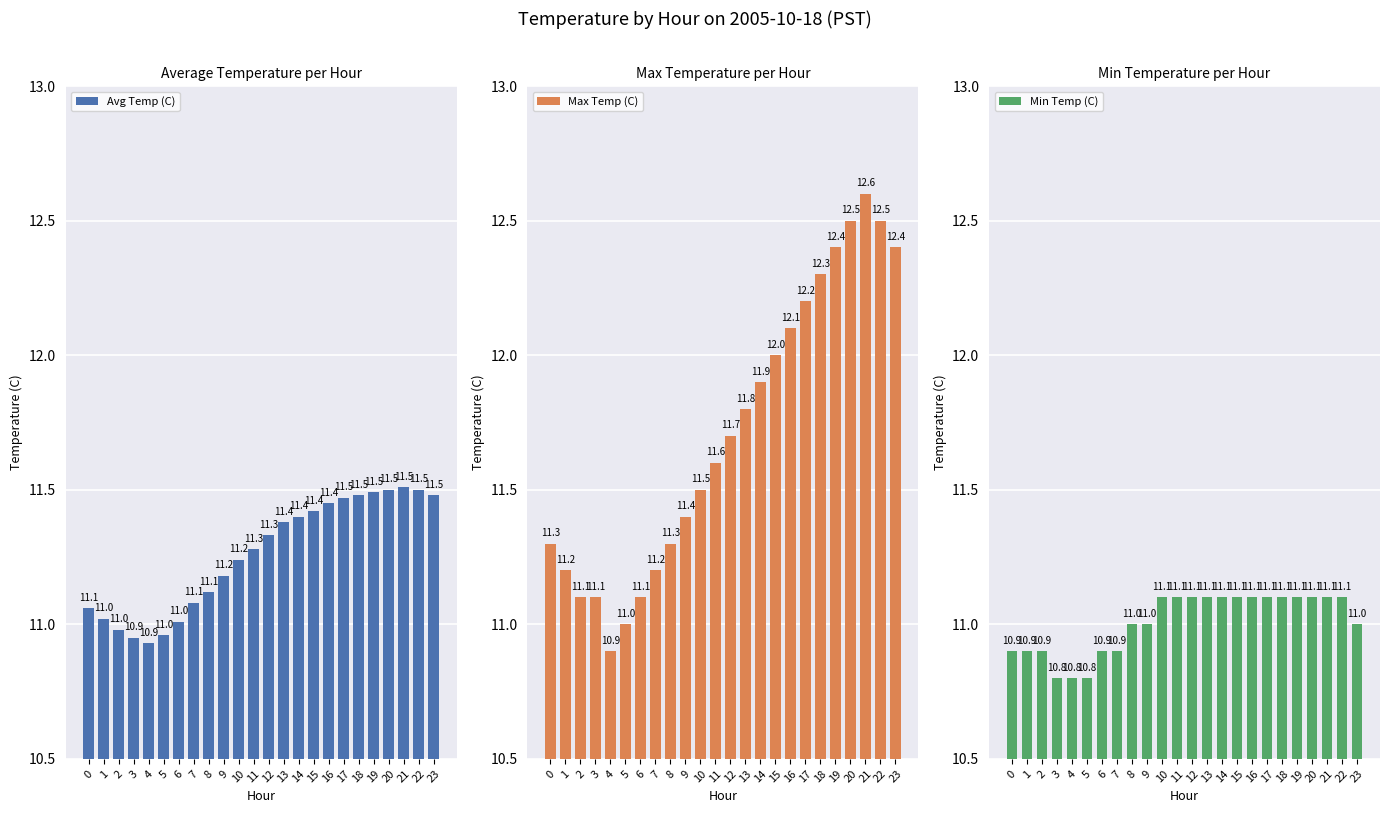

What is the lowest value of the Min Temp (C) series?

10.8